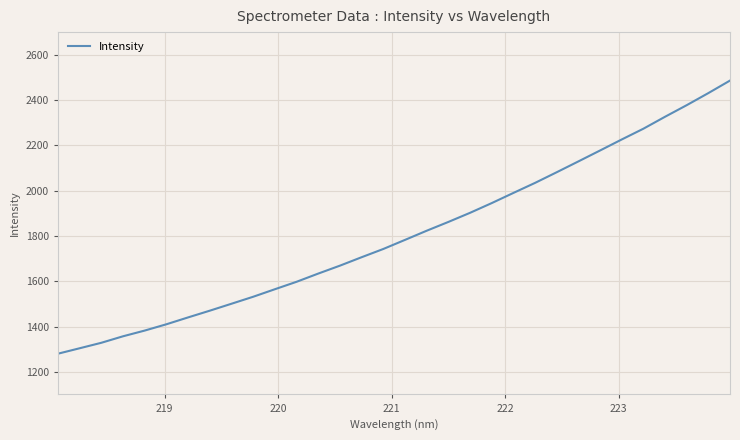

What is the difference between the maximum and minimum values?

1206.1